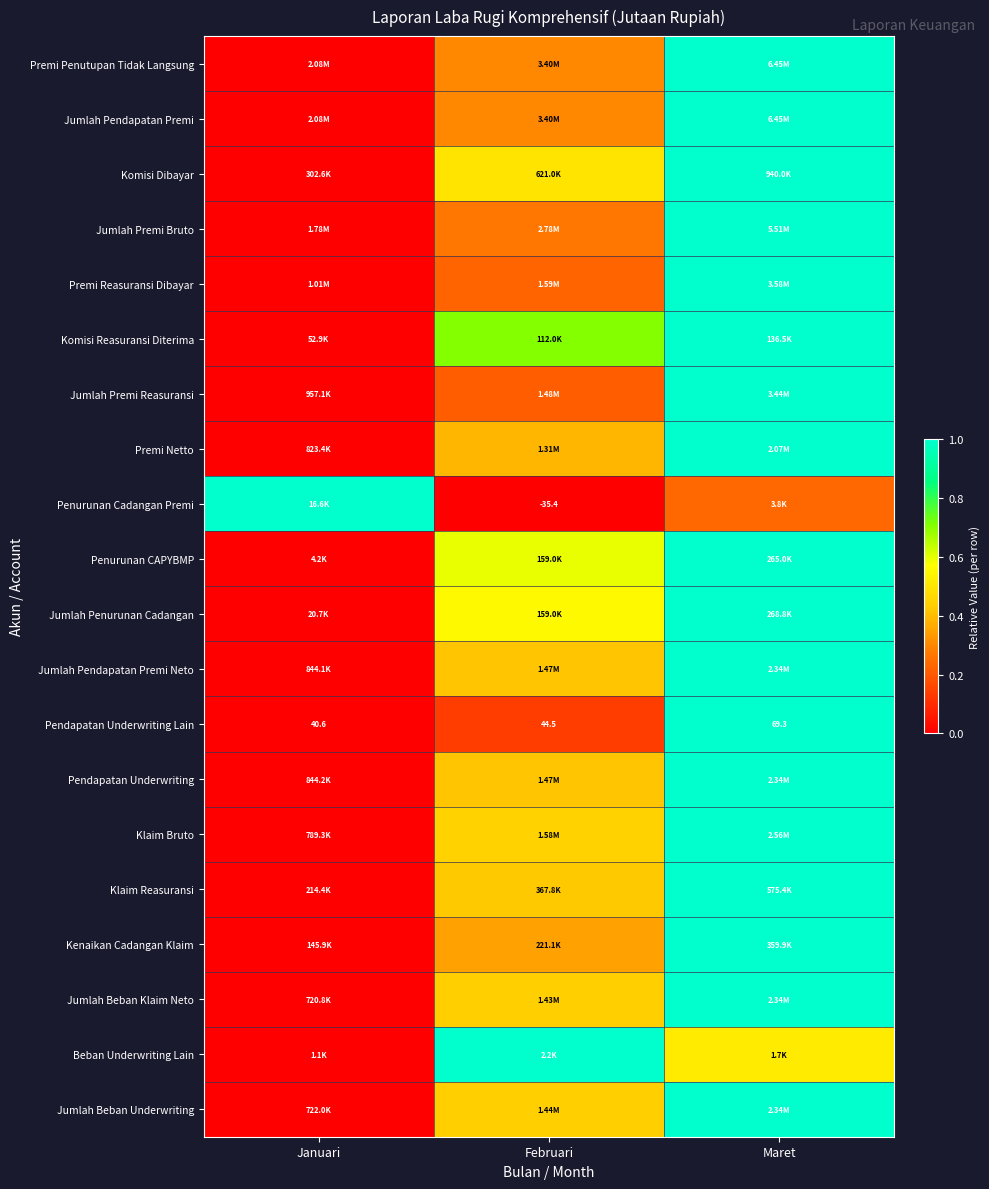

At which label does Pendapatan Underwriting Lain reach its peak?

Maret